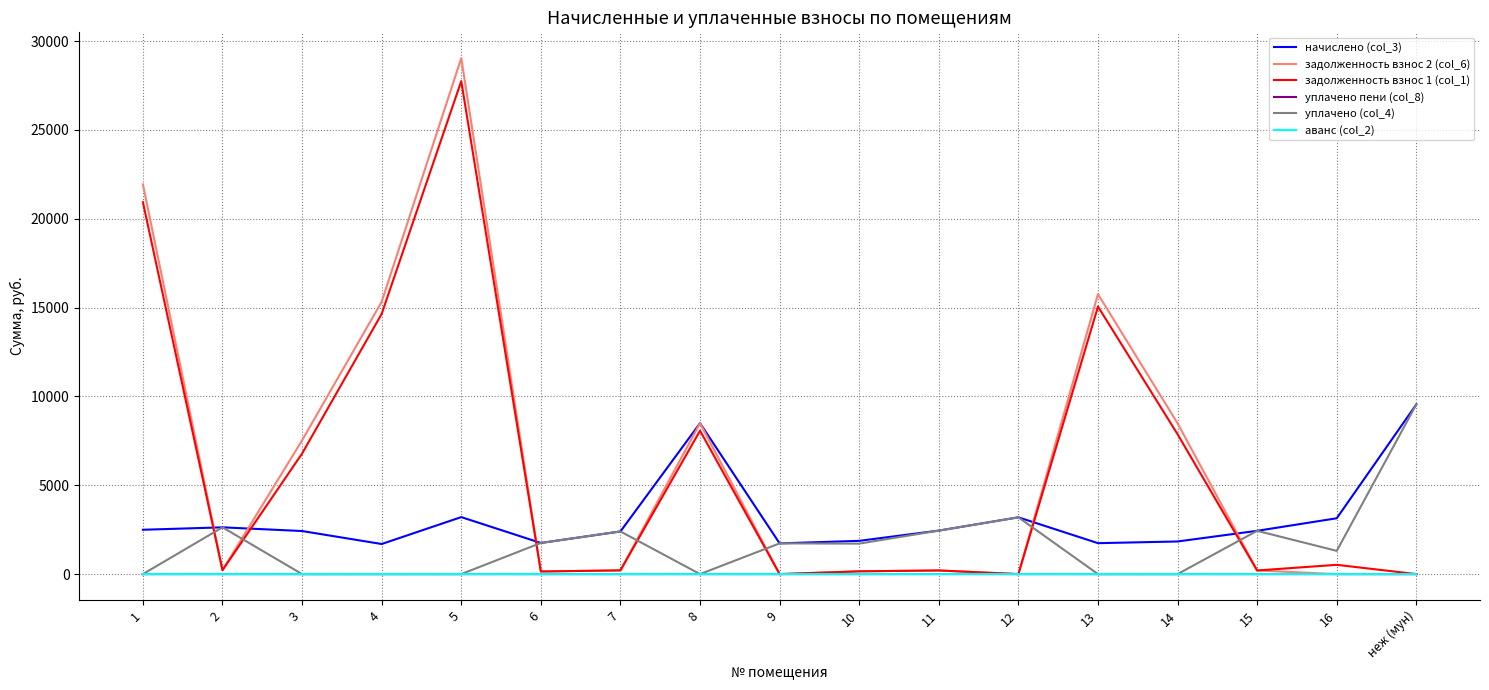

How many lines are shown in the chart?

6